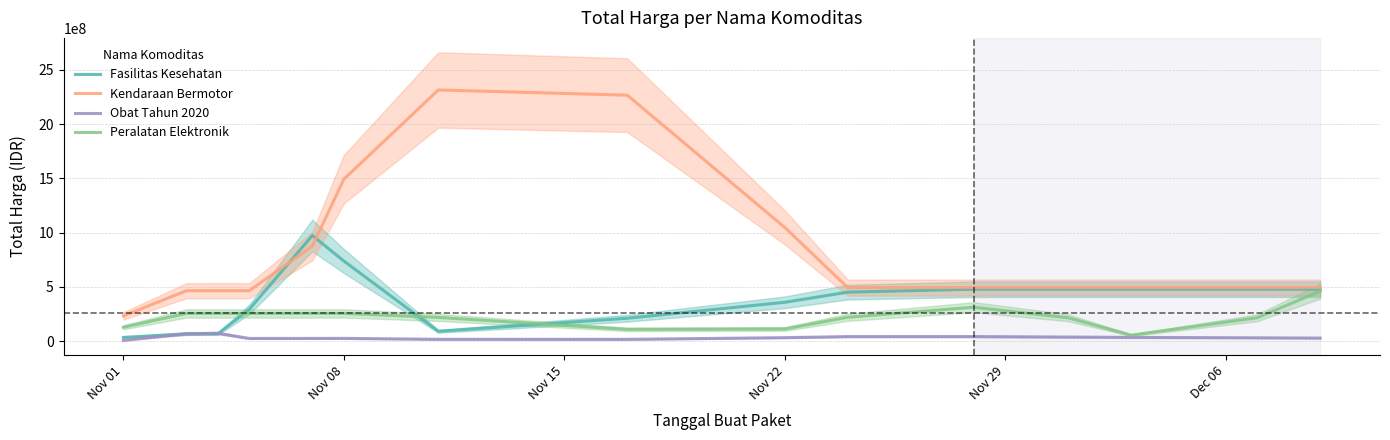

What is the highest value of the Peralatan Elektronik series?

459492666.7